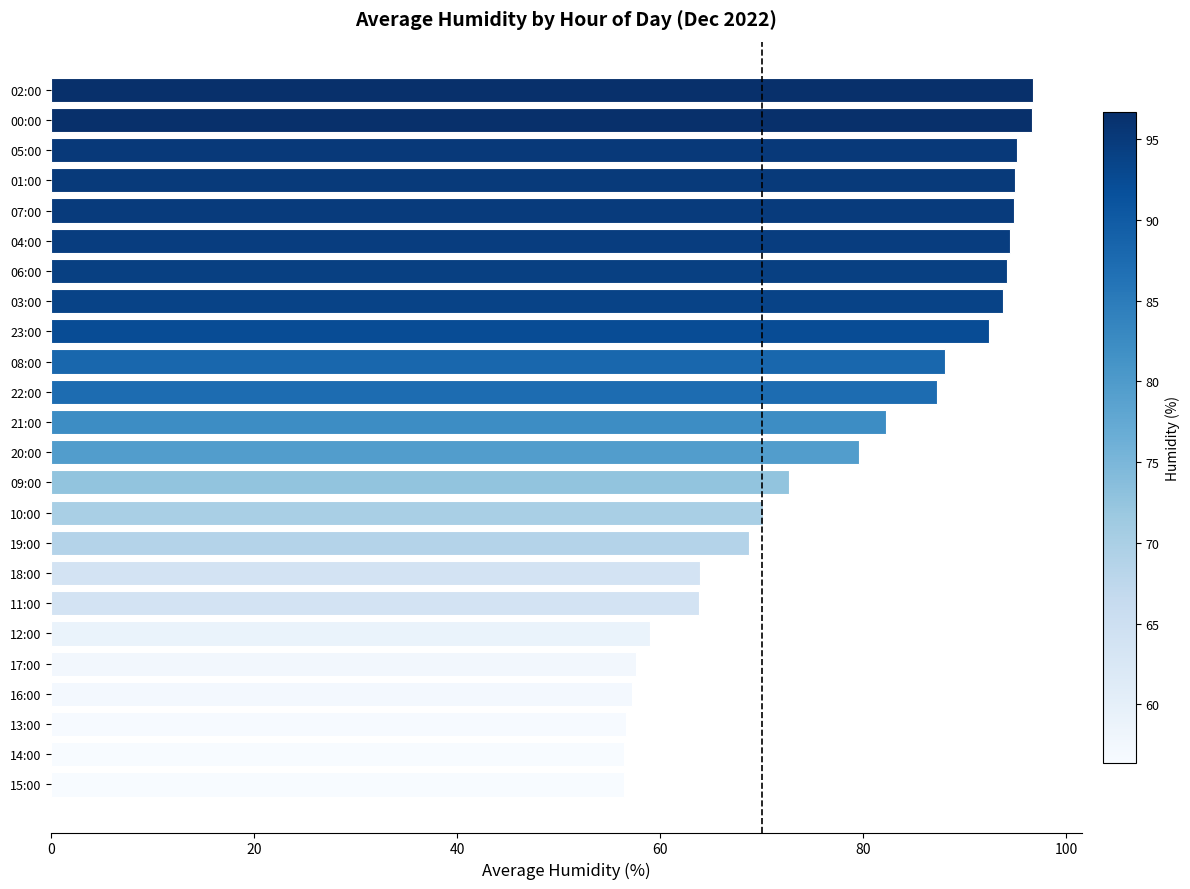

Which has a higher value, 08:00 or 20:00?

08:00